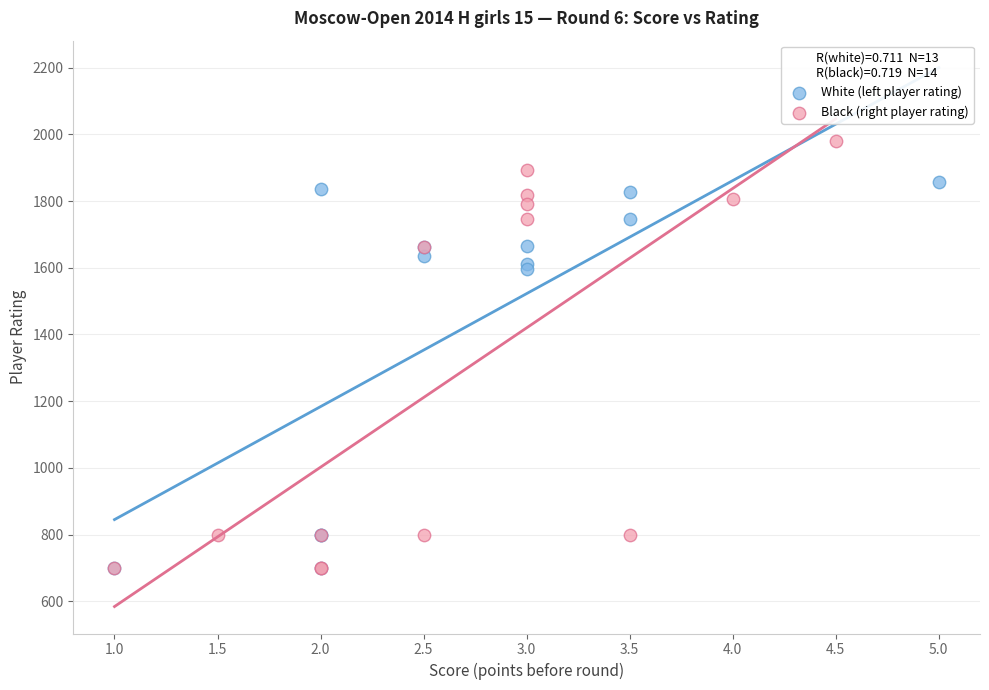

Which series has the largest Y range (max minus min)?

Black (right player rating)